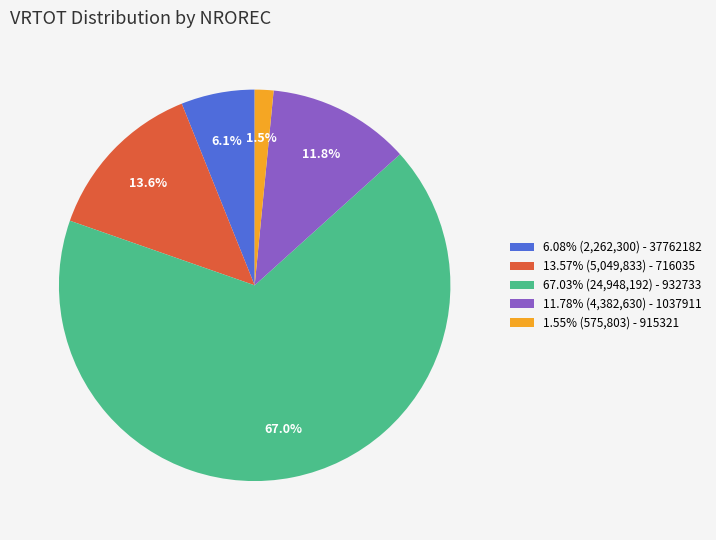

Approximately how many times larger is the value at 6.08% (2,262,300) - 37762182 compared to 11.78% (4,382,630) - 1037911?

0.5